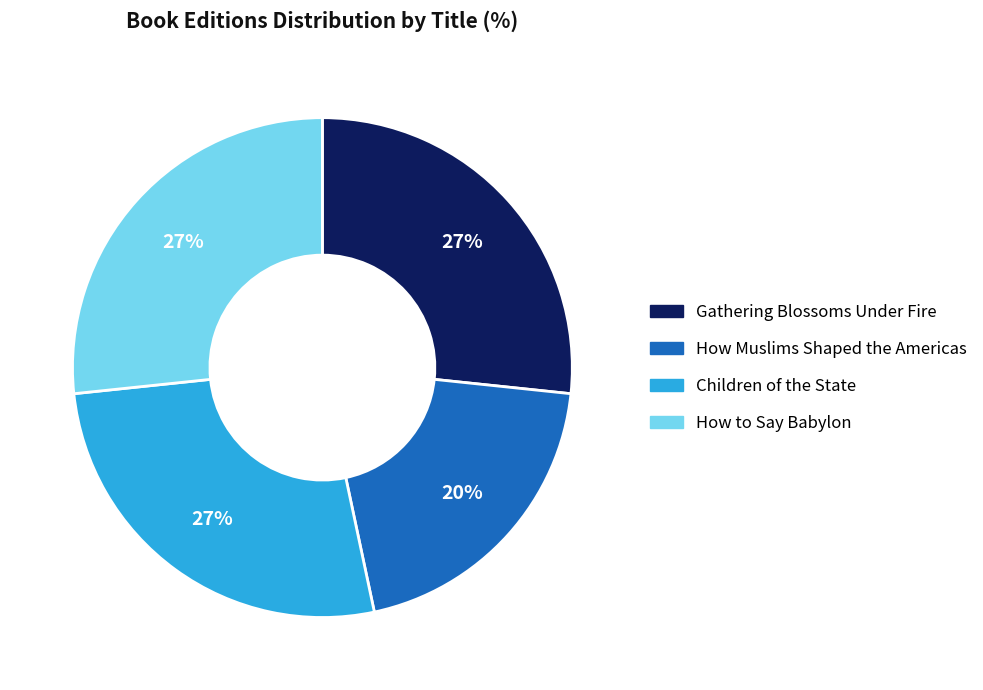

Does How Muslims Shaped the Americas account for over 50% of the chart?

No